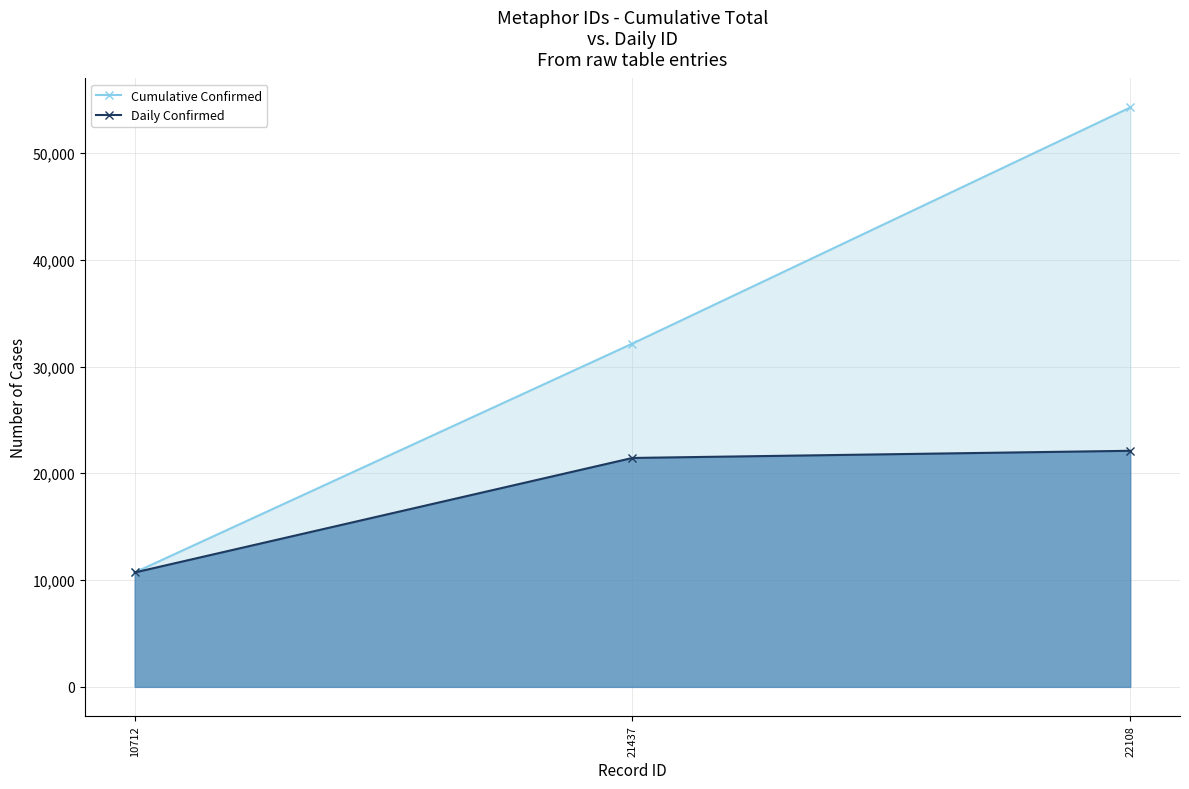

What is the difference between the maximum and minimum values in the Cumulative Confirmed series?

43545